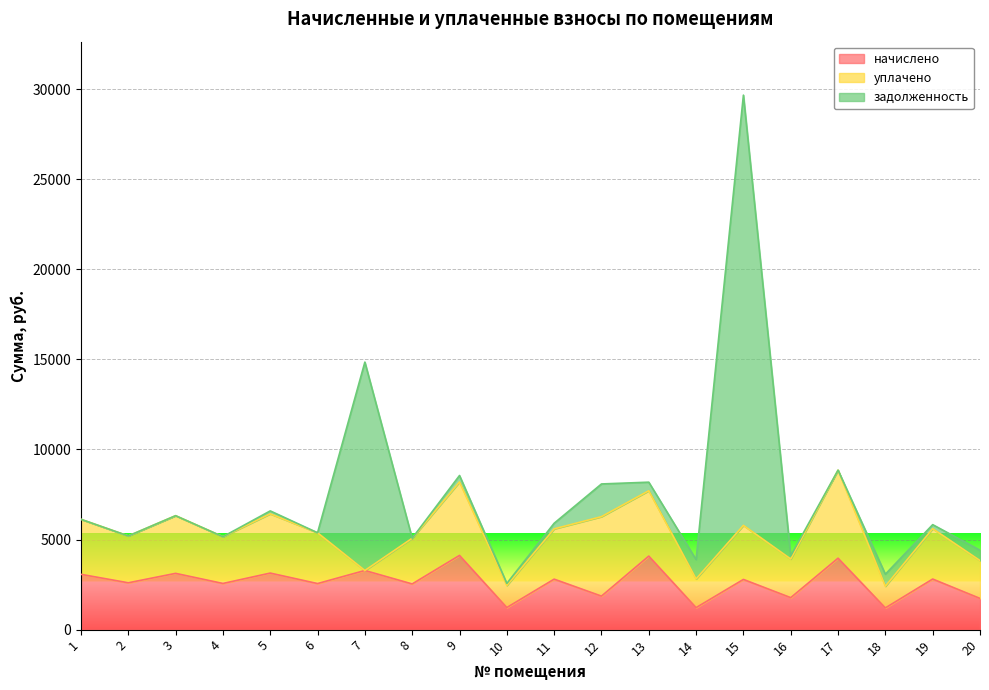

True or false: задолженность and уплачено cross at least once.

True